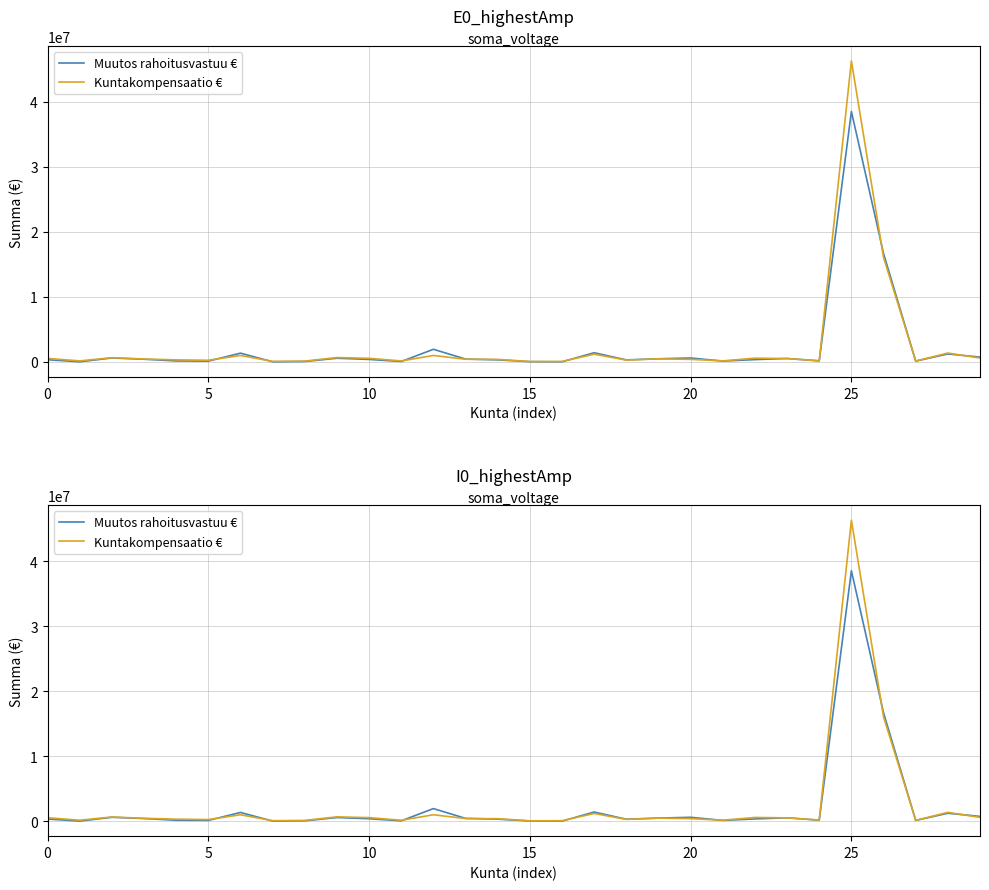

What is the label of the 11th point from the left?

10